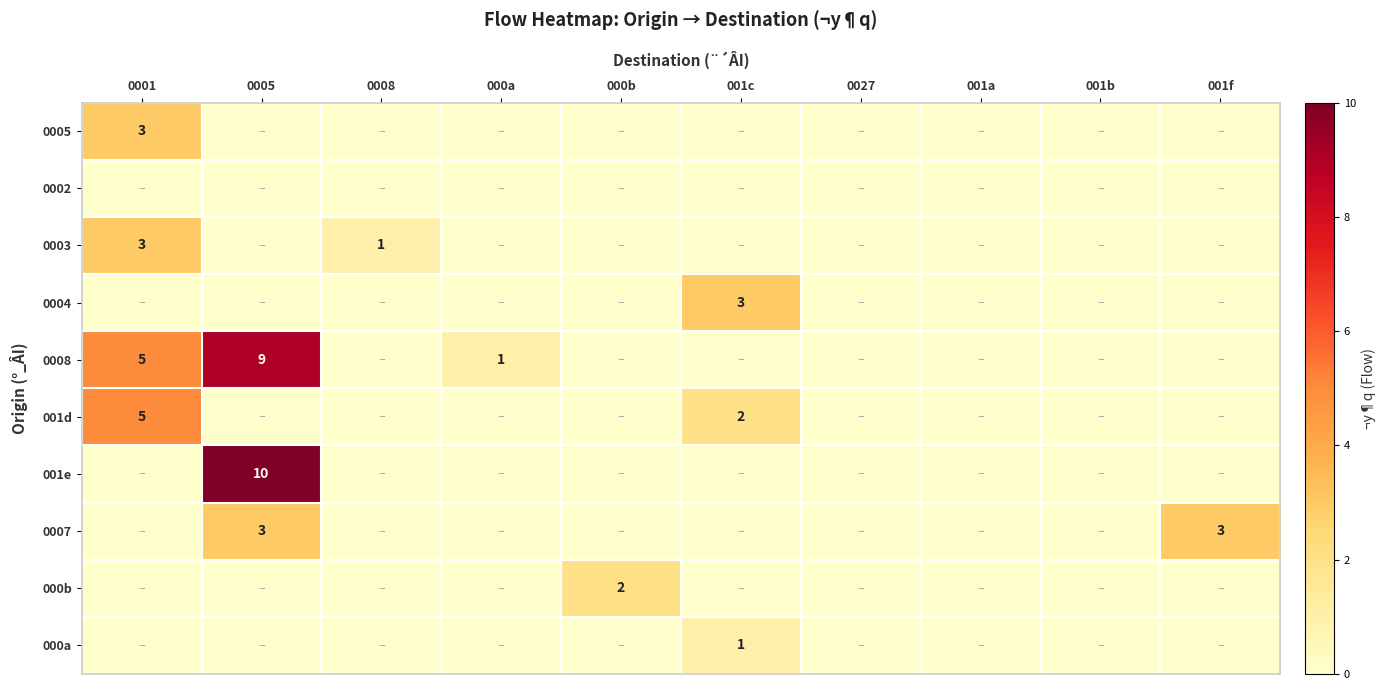

How many data points in 001e are above 0?

1